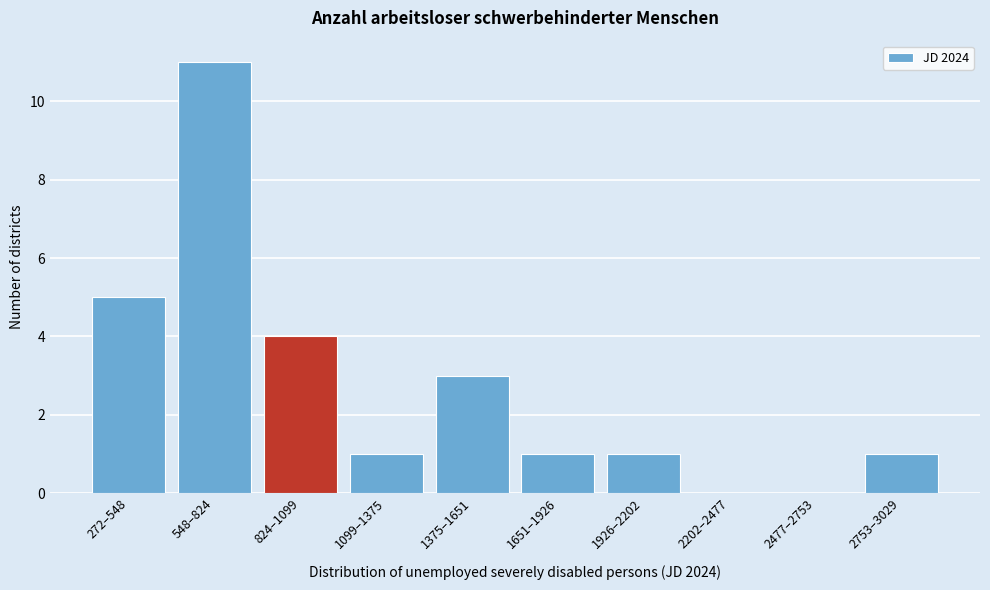

Reading left to right, what are all the values shown in this chart?

272–548=5	548–824=11	824–1099=4	1099–1375=1	1375–1651=3	1651–1926=1	1926–2202=1	2202–2477=0	2477–2753=0	2753–3029=1